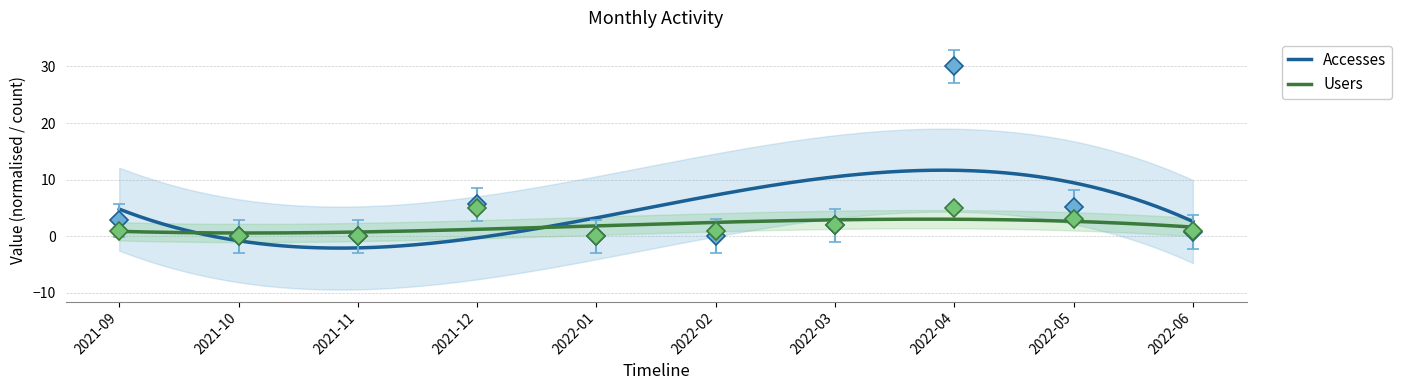

What value does the Accesses series have at 2022-06?

0.8